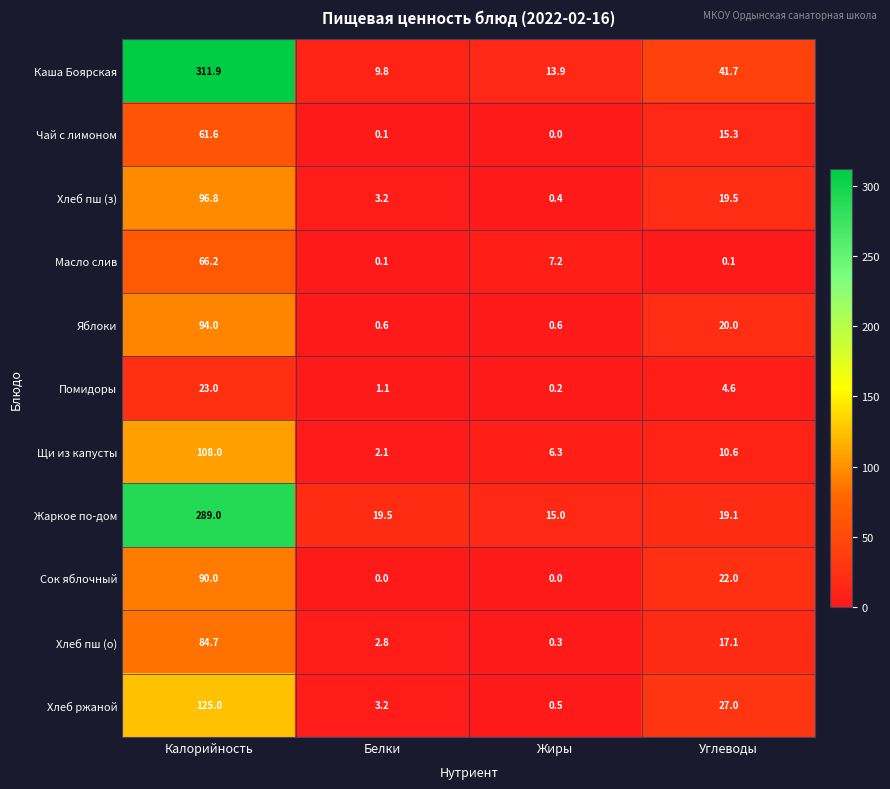

What is the difference between the Щи из капусты values at Углеводы and Белки?

8.5